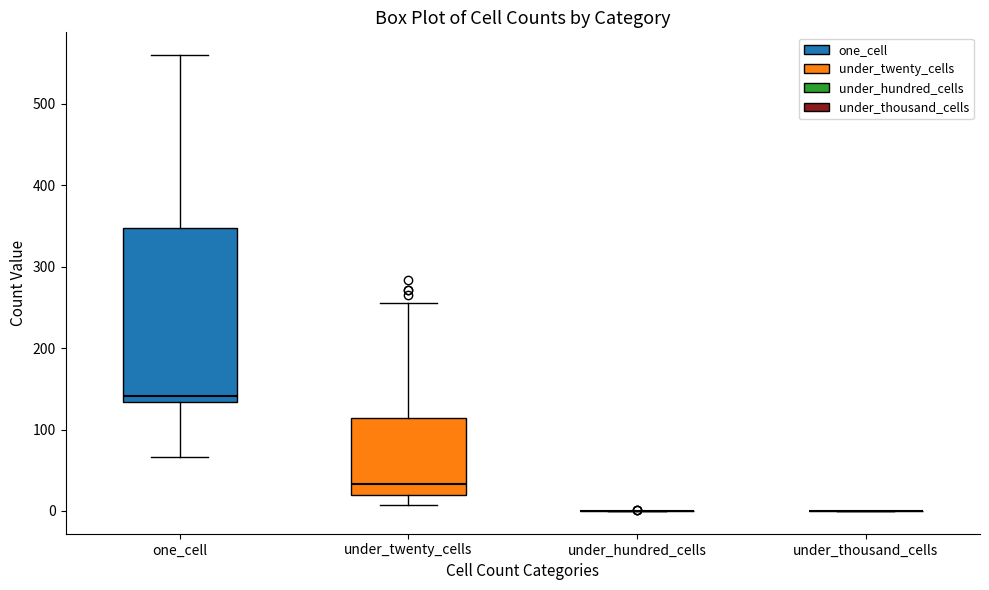

Comparing the boxes themselves (not the whiskers), which one is the tallest?

one_cell